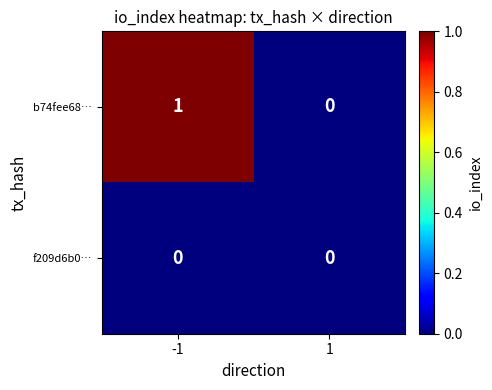

Rank the series by their average value, from highest to lowest.

b74fee68…, f209d6b0…